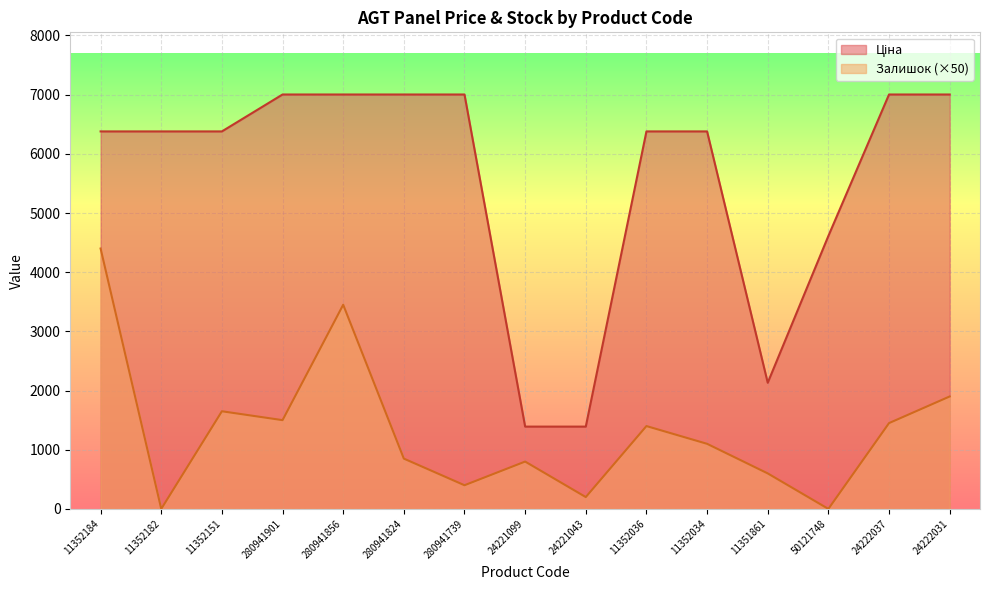

List the series in order of their peak value, highest first.

Ціна, Залишок